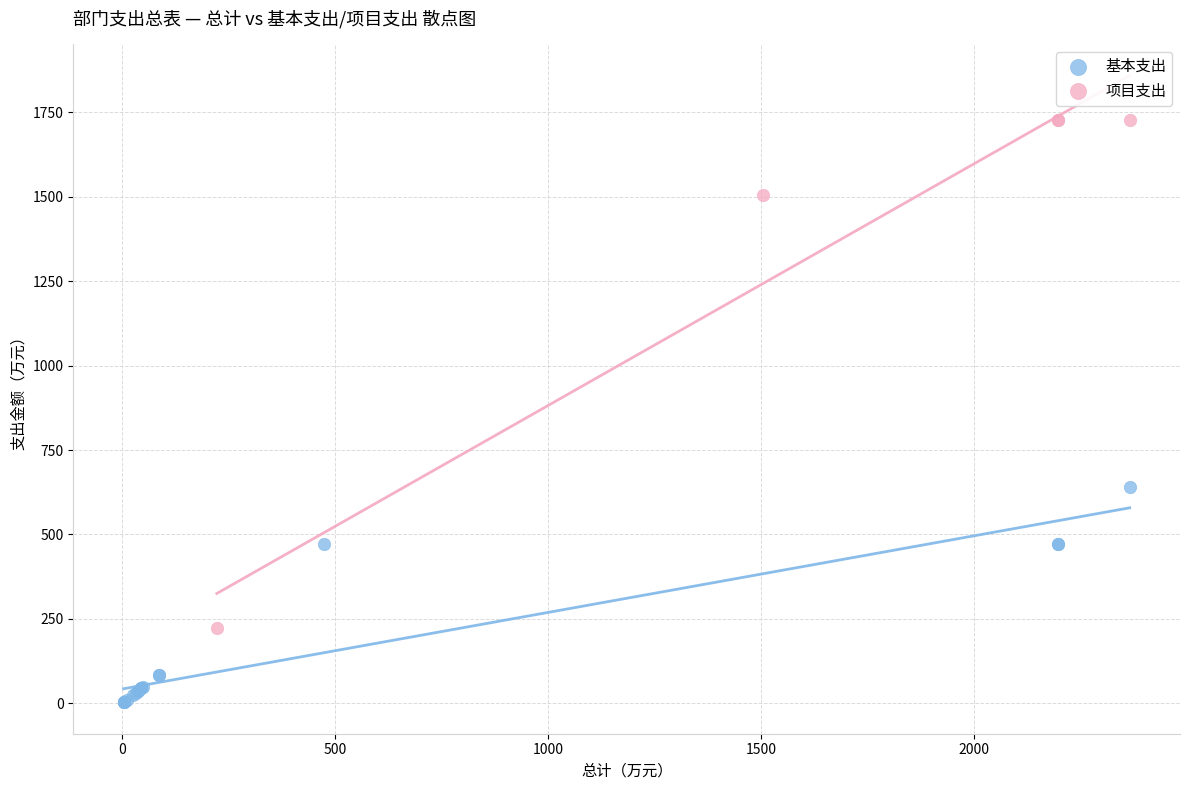

Which series reaches the maximum Y coordinate?

项目支出